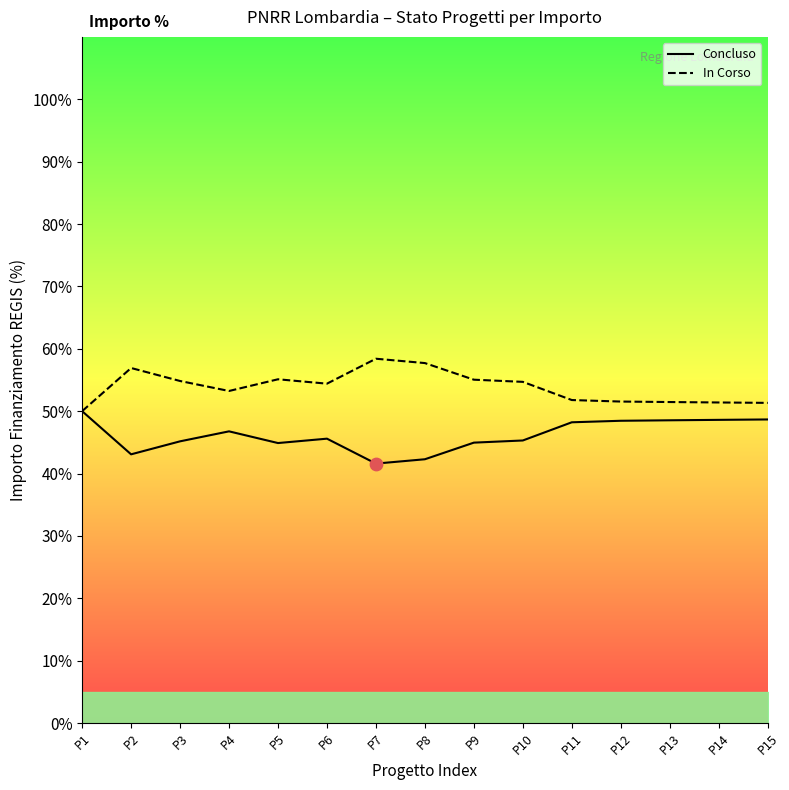

What are all the series names shown in the legend?

Concluso, In Corso